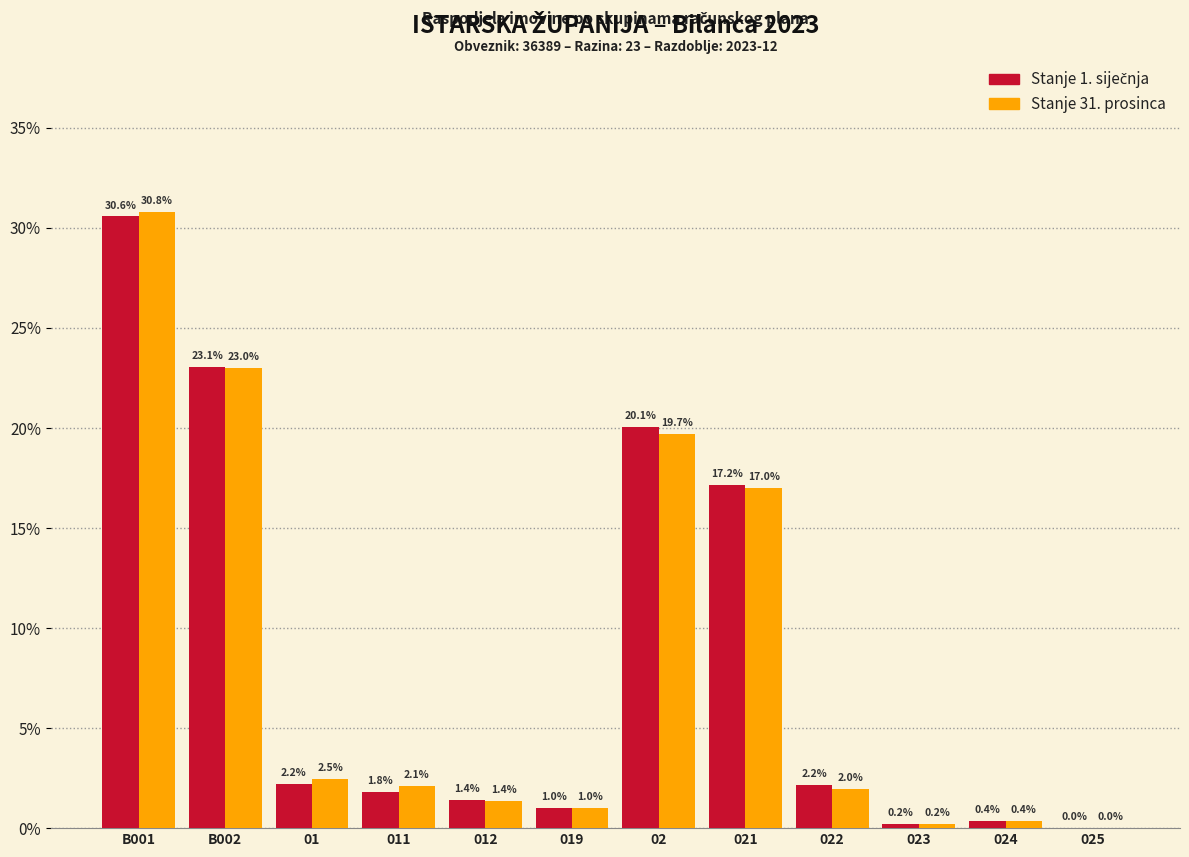

What is the highest value of the Stanje 31. prosinca series?

30.8